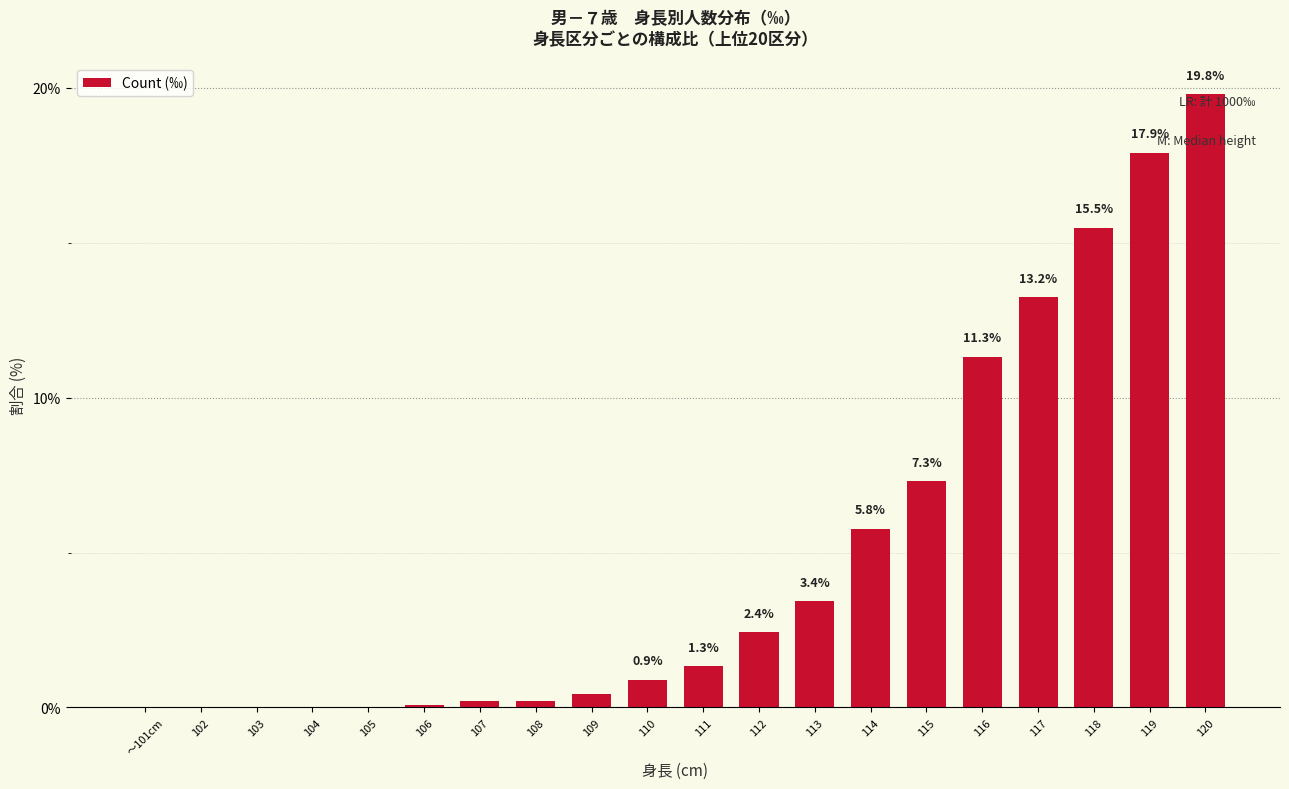

The value at 103 is -9.5. True or false?

False